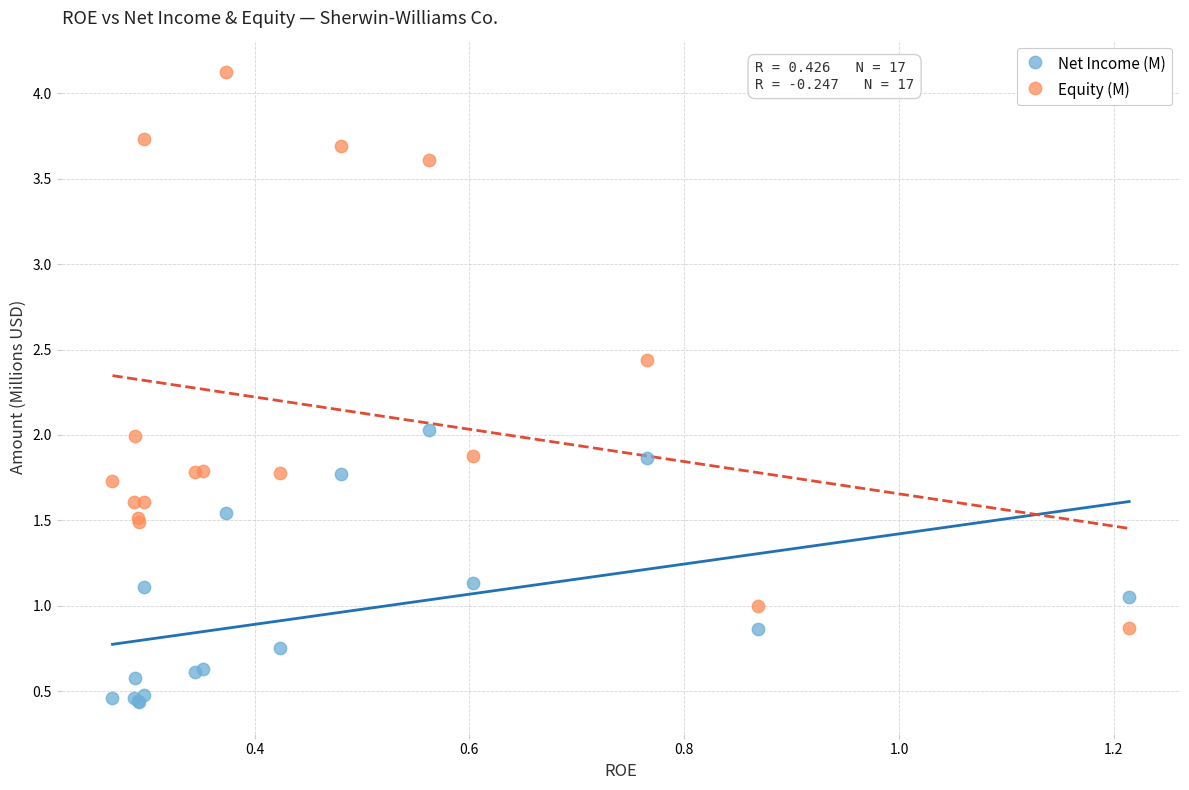

What is the X range (max minus min) for the scatter plot?

0.9